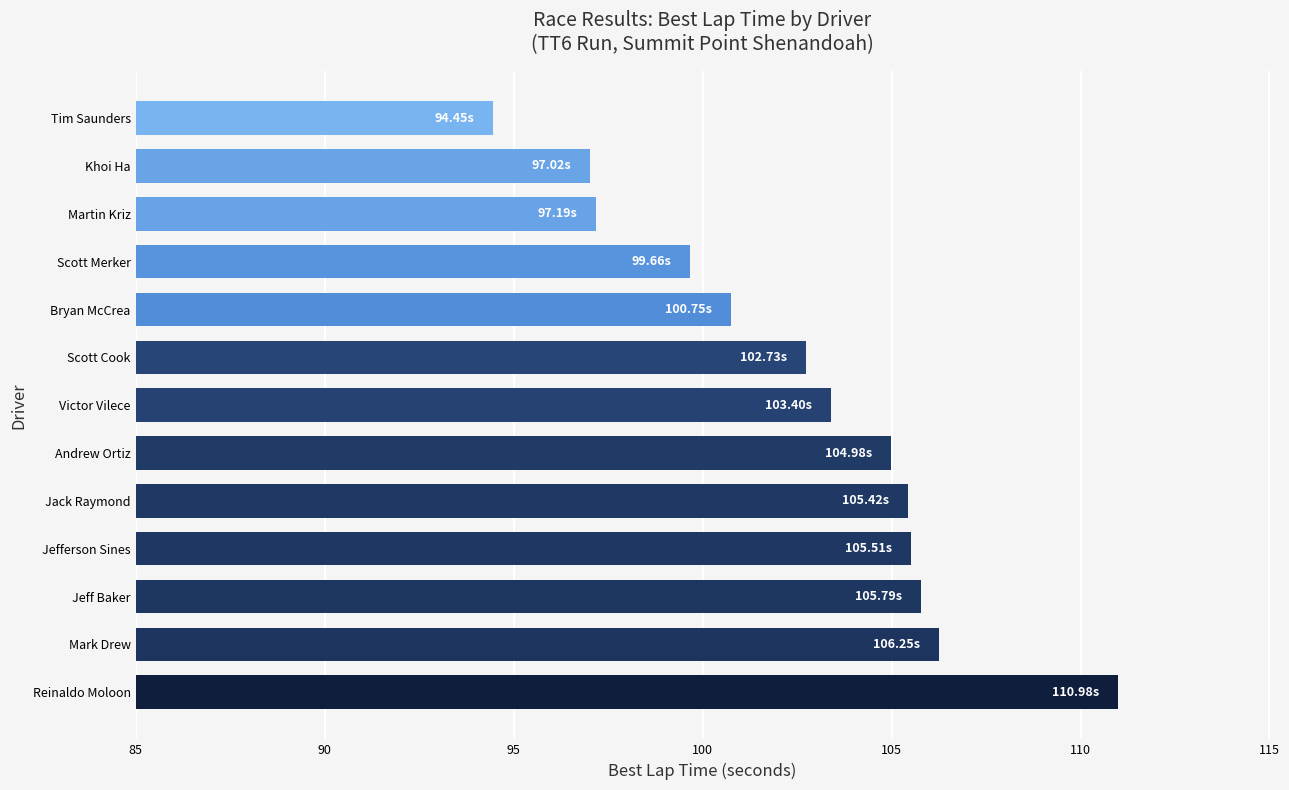

Does the chart contain stacked bars?

No